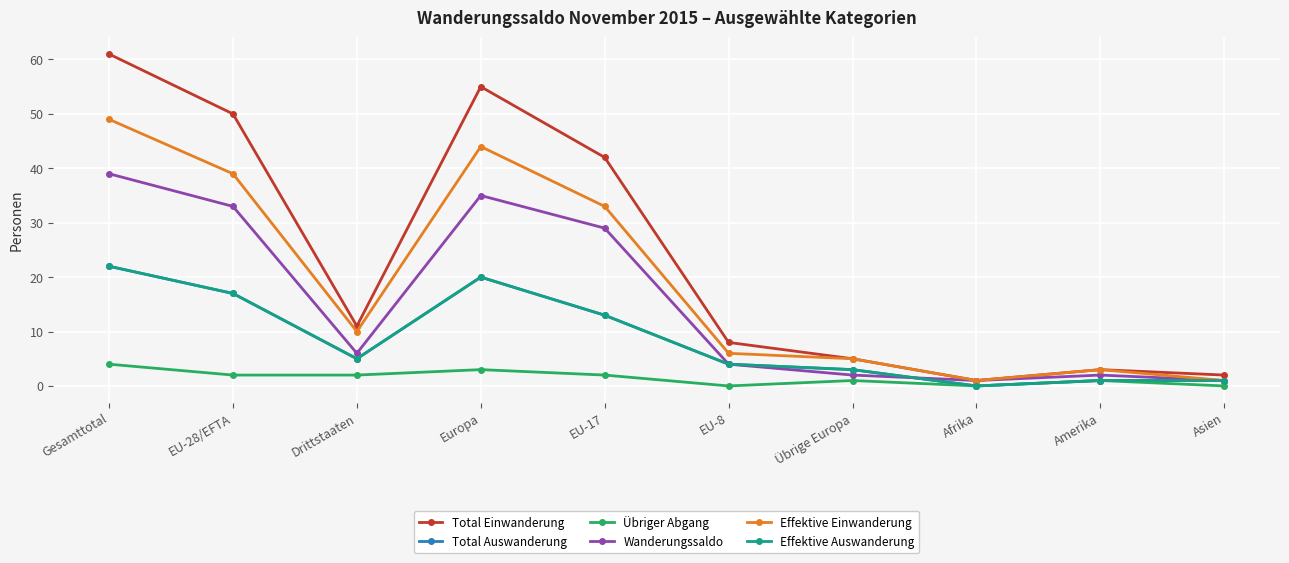

True or false: Effektive Auswanderung and Übriger Abgang intersect in this chart.

False